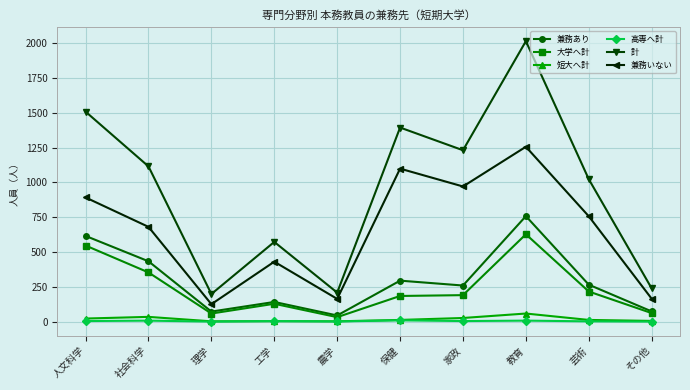

Which category has the highest value in the 兼務いない series?

教育